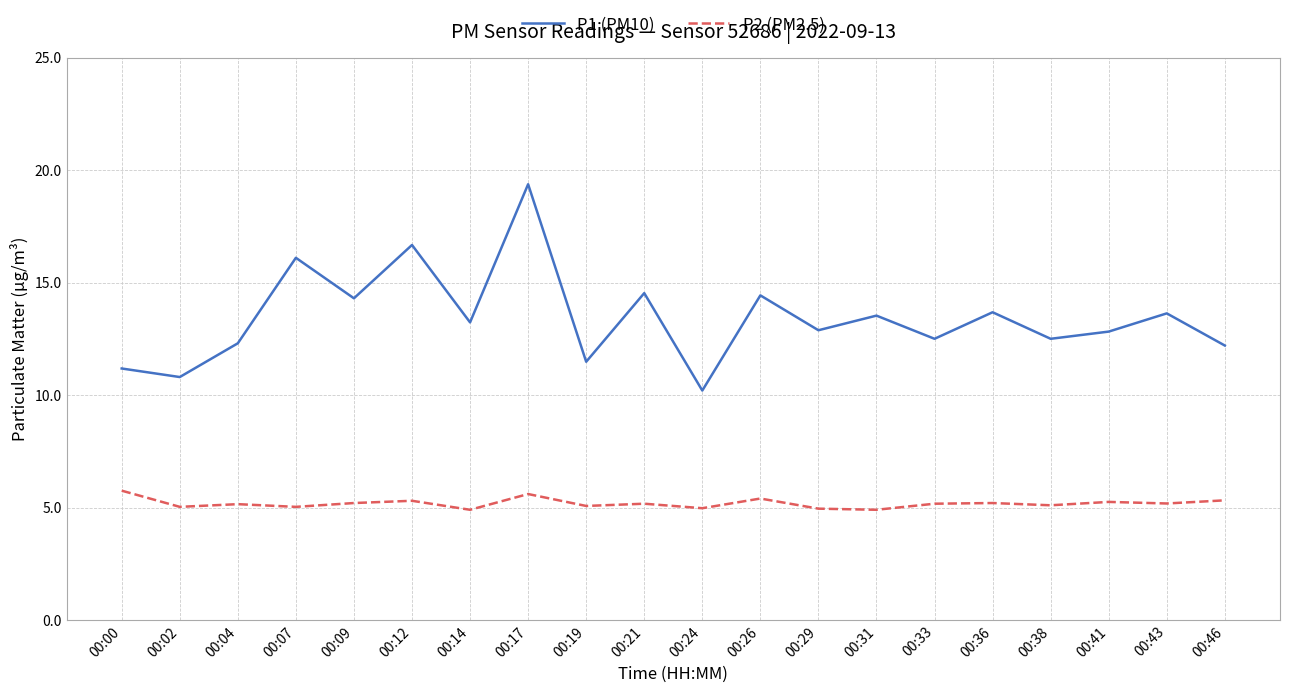

Which category has the highest value across all series?

00:17